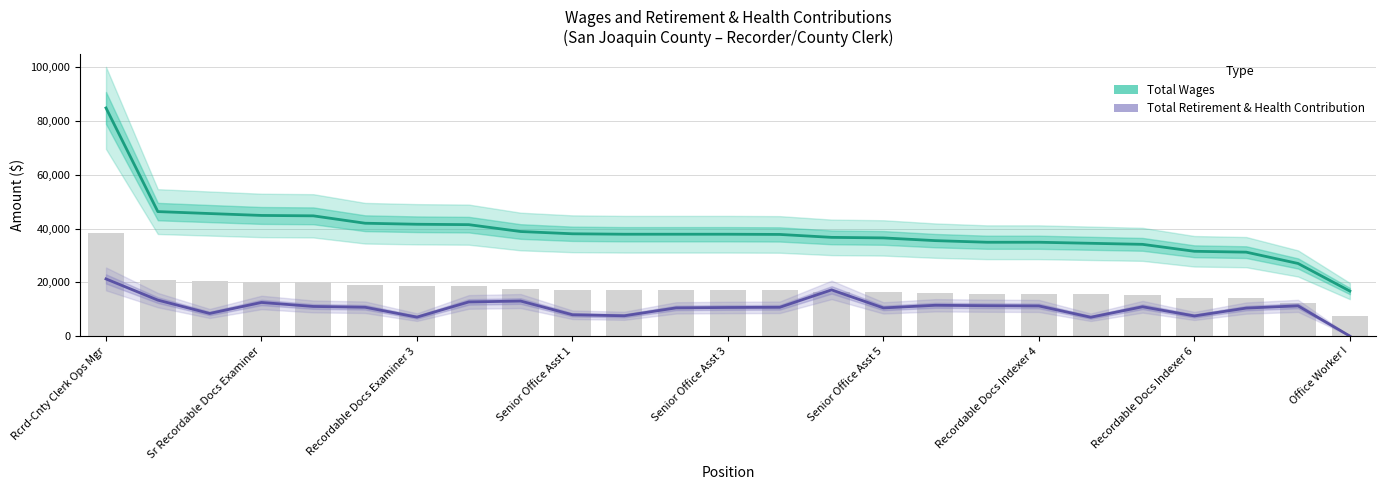

At 20, list the series in order from smallest to largest.

Total Retirement & Health Contribution, Total Wages